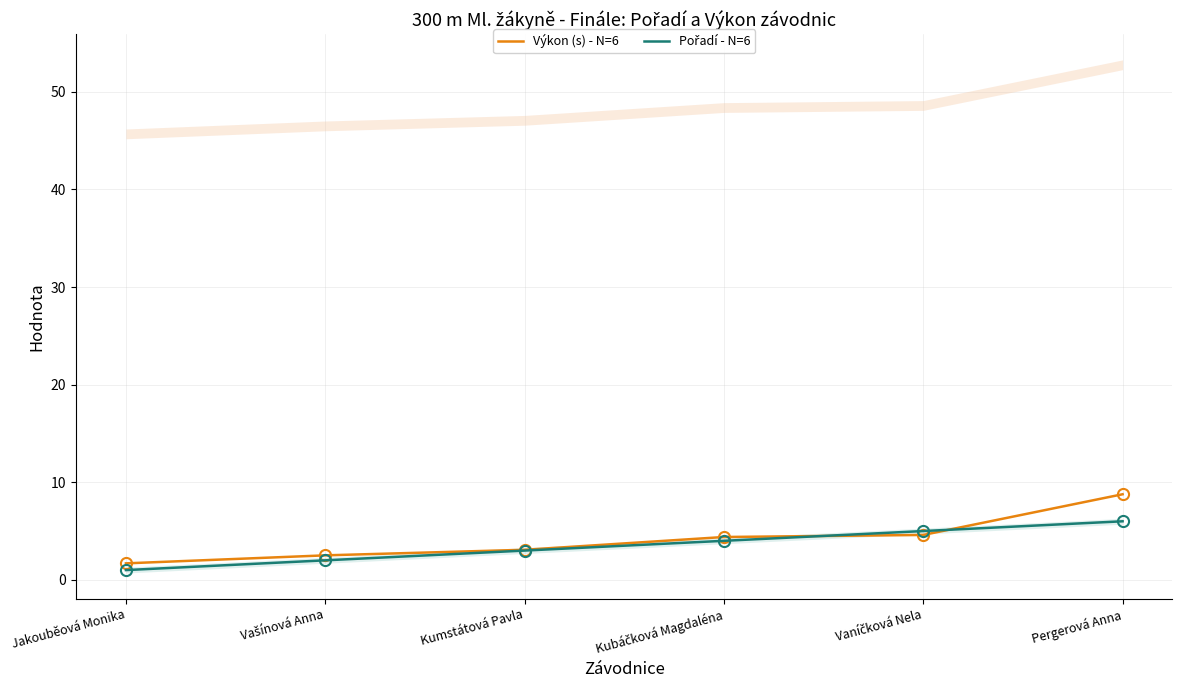

What are all the series names shown in the legend?

Výkon (s) - N=6, Pořadí - N=6